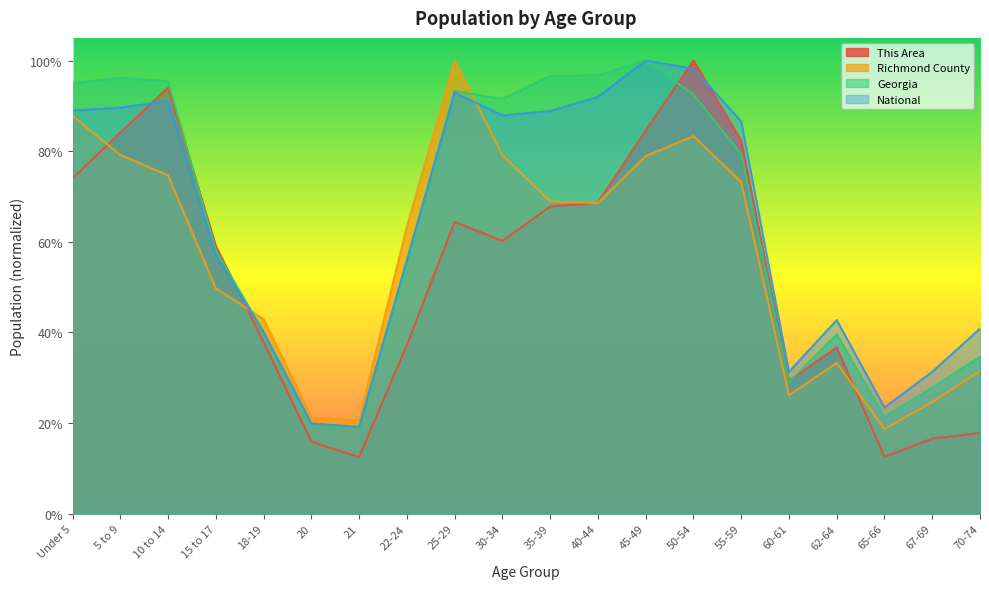

In Richmond County, how many points are higher than both neighbors (excluding endpoints)?

3